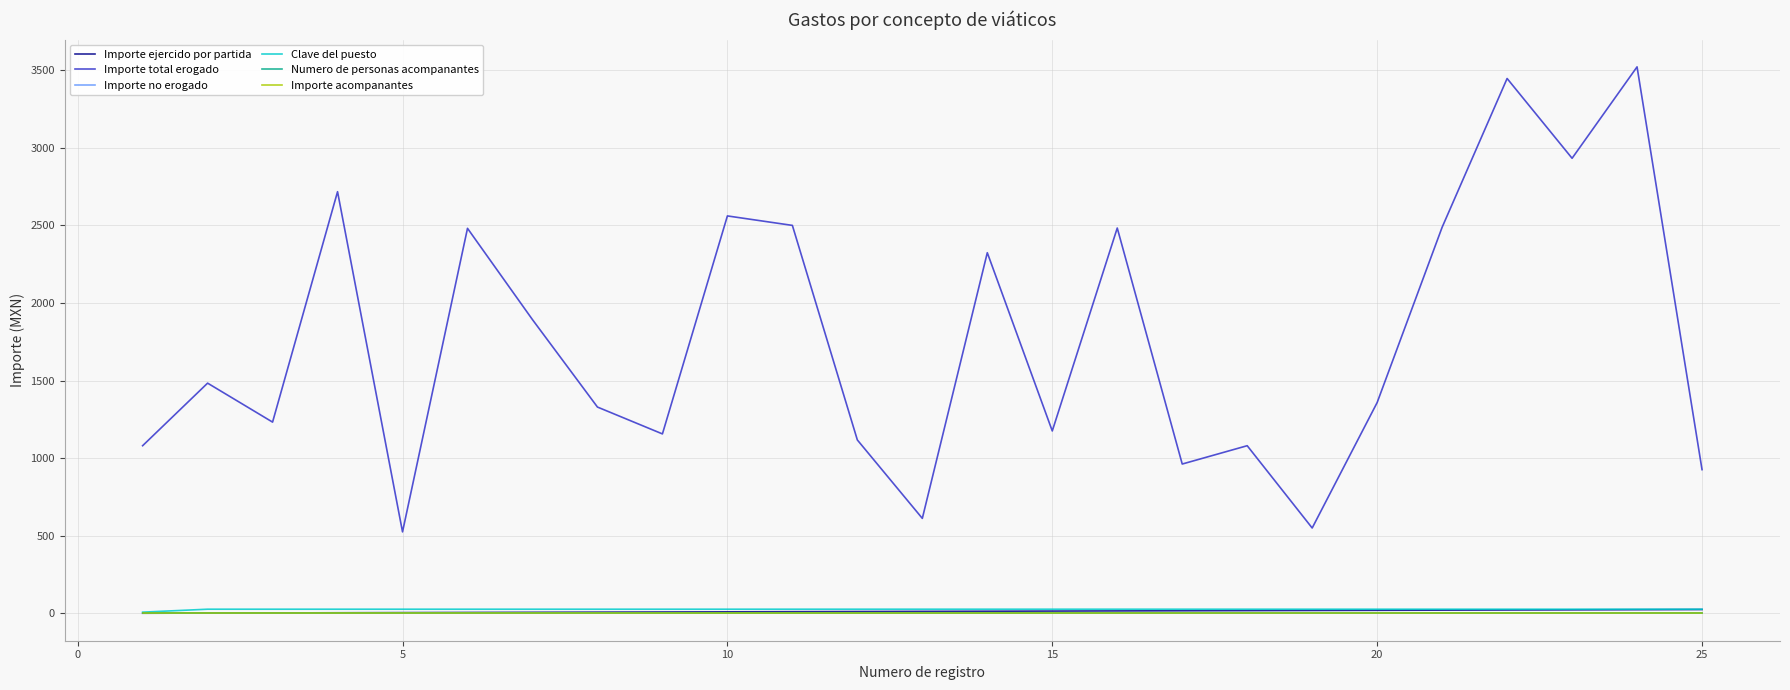

True or false: Importe no erogado has more than 1 points higher than both neighbors.

False